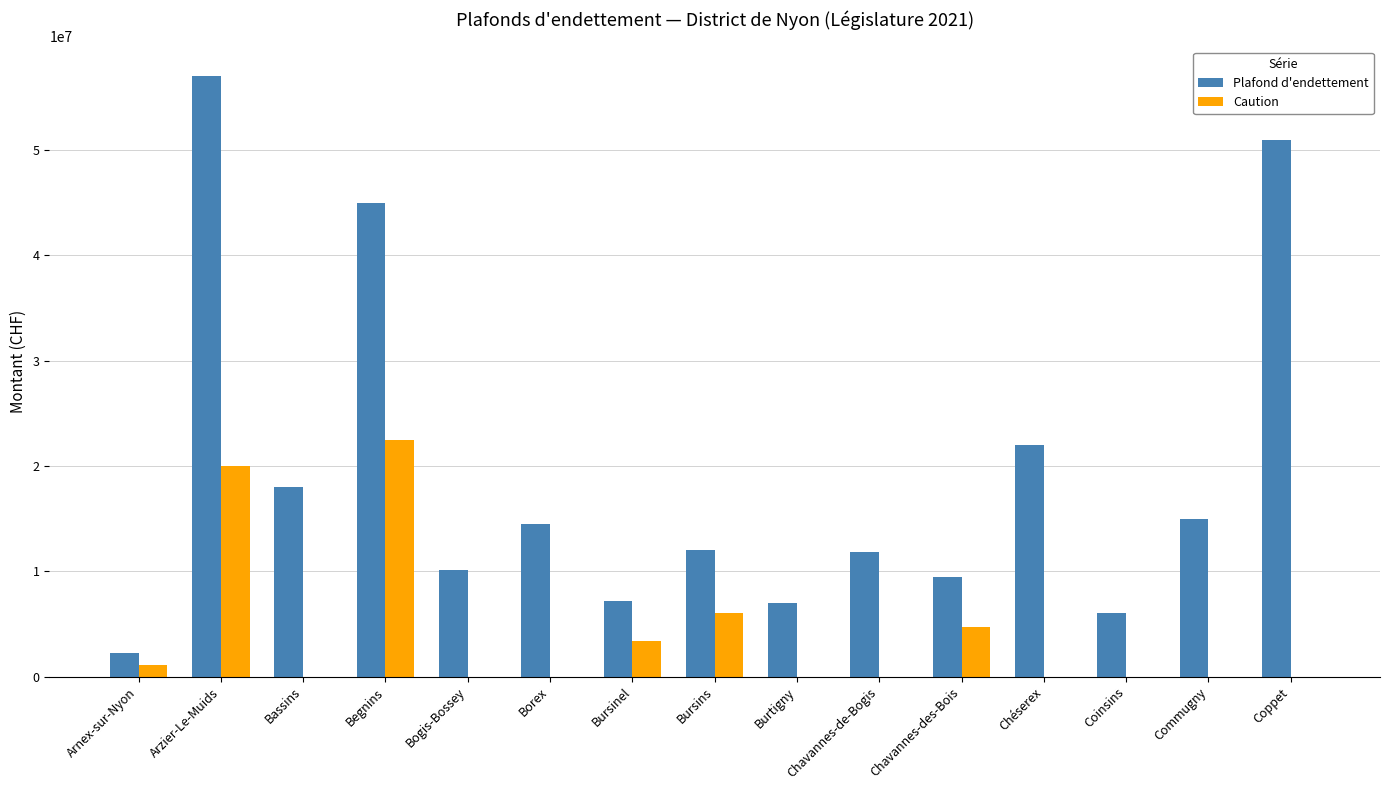

How many groups of bars are there?

15